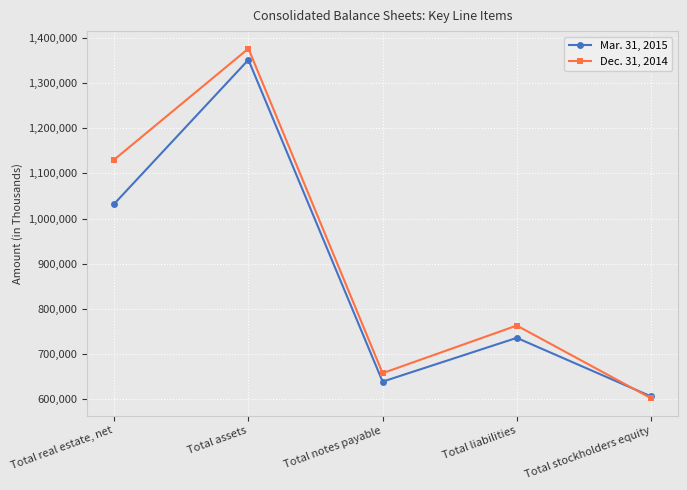

Which series has the largest range (max minus min)?

Dec. 31, 2014